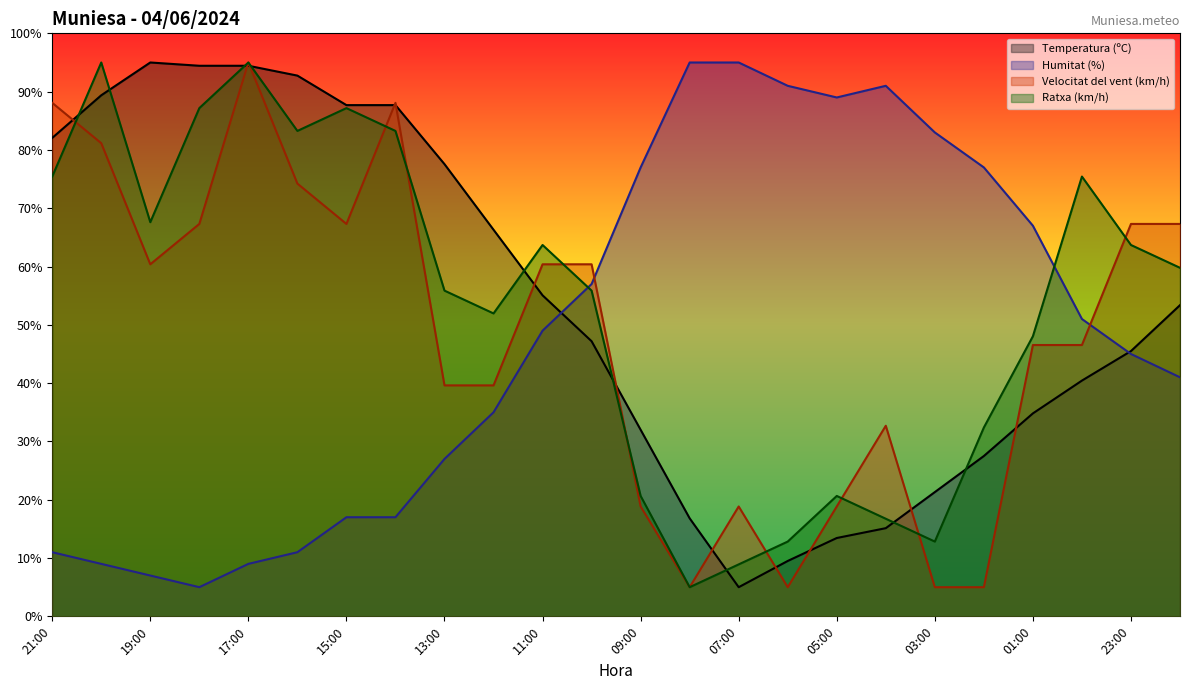

At 15:00, list the series in order from smallest to largest.

Humitat (%), Velocitat del vent (km/h), Ratxa (km/h), Temperatura (ºC)